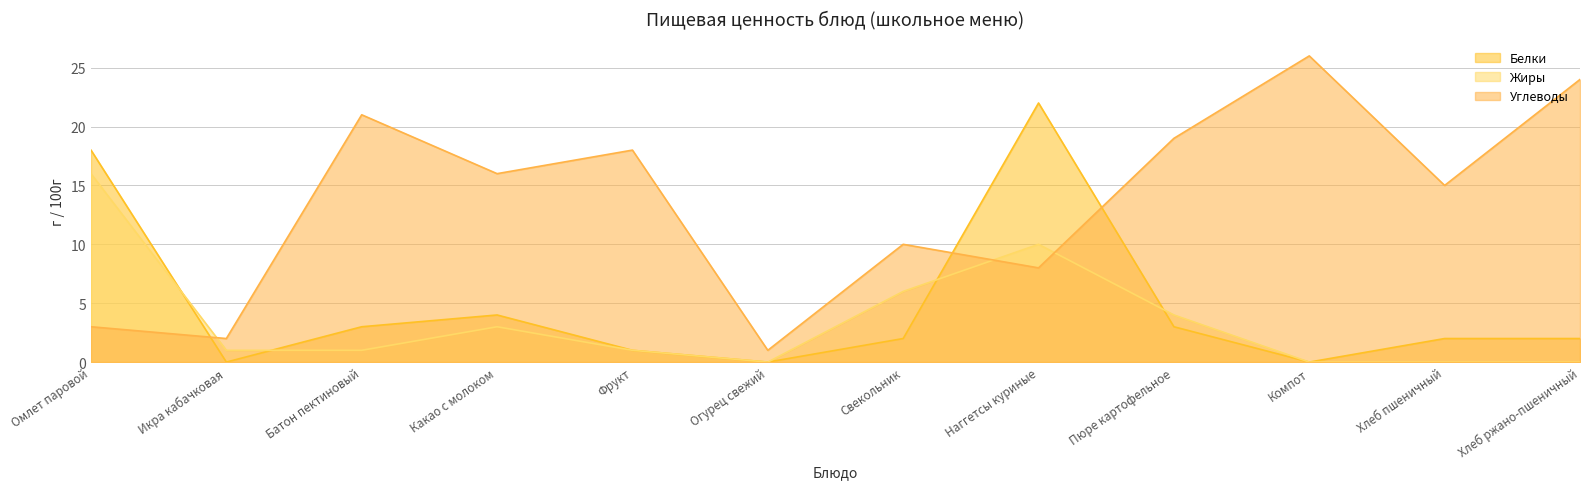

Reading left to right, extract all data points from this chart.

Белки: Омлет паровой=18	Икра кабачковая=0	Батон пектиновый=3	Какао с молоком=4	Фрукт=1	Огурец свежий=0	Свекольник=2	Наггетсы куриные=22	Пюре картофельное=3	Компот=0	Хлеб пшеничный=2	Хлеб ржано-пшеничный=2
Жиры: Омлет паровой=16	Икра кабачковая=1	Батон пектиновый=1	Какао с молоком=3	Фрукт=1	Огурец свежий=0	Свекольник=6	Наггетсы куриные=10	Пюре картофельное=4	Компот=0	Хлеб пшеничный=0	Хлеб ржано-пшеничный=0
Углеводы: Омлет паровой=3	Икра кабачковая=2	Батон пектиновый=21	Какао с молоком=16	Фрукт=18	Огурец свежий=1	Свекольник=10	Наггетсы куриные=8	Пюре картофельное=19	Компот=26	Хлеб пшеничный=15	Хлеб ржано-пшеничный=24